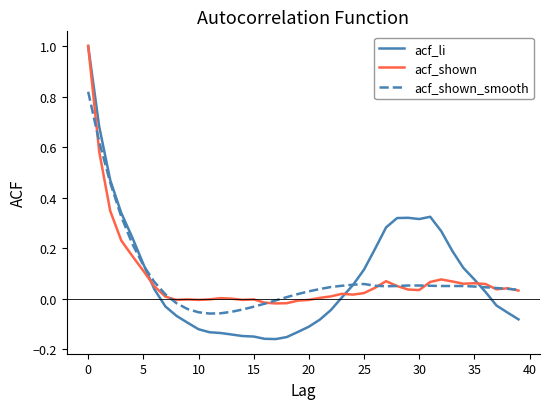

Which series has the largest range (max minus min)?

acf_li